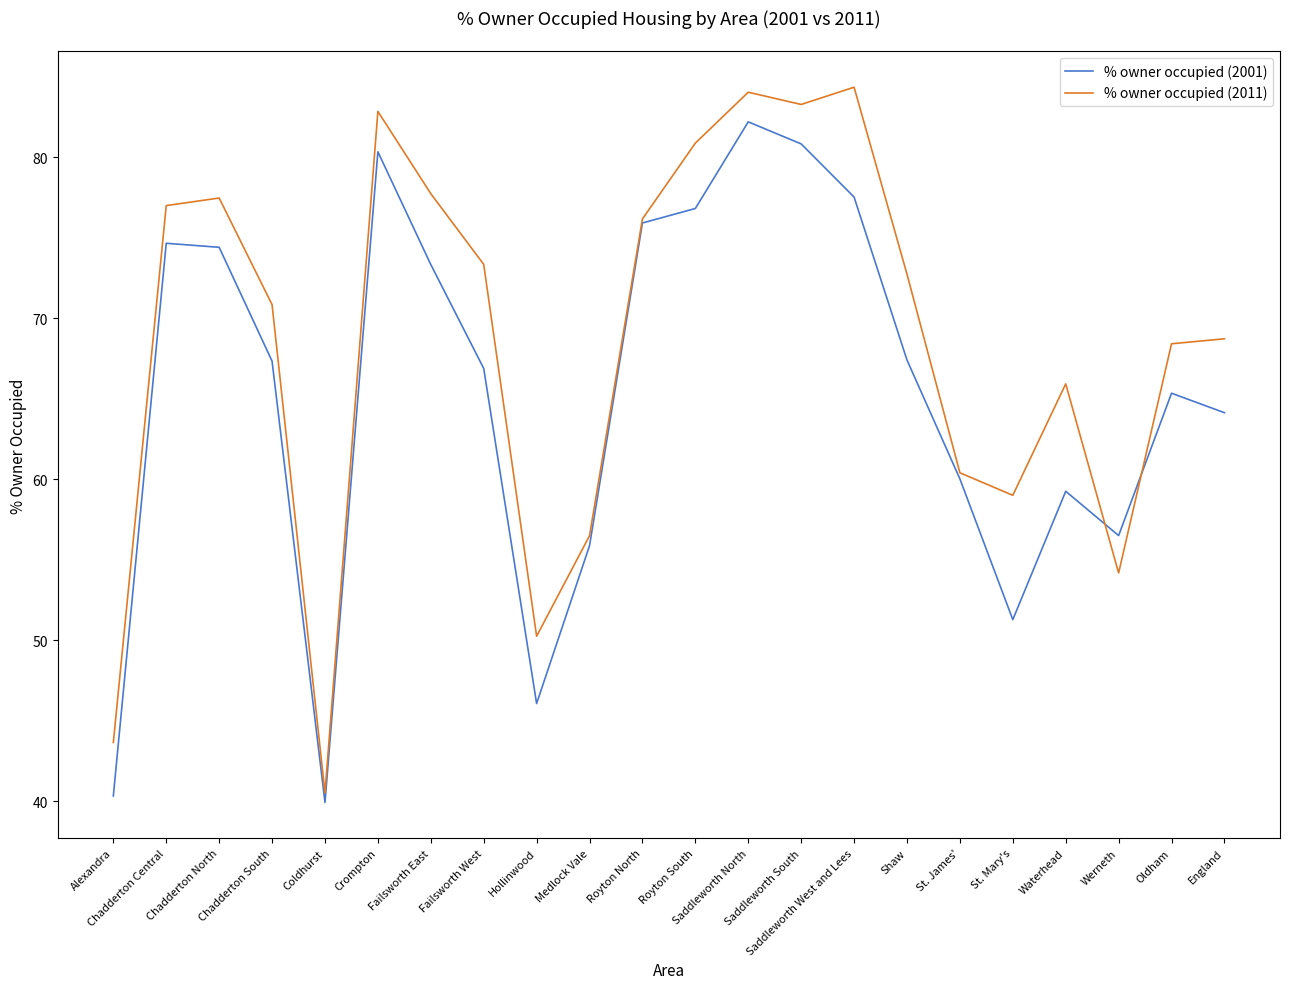

At which category does % owner occupied (2011) reach its first local valley?

Coldhurst